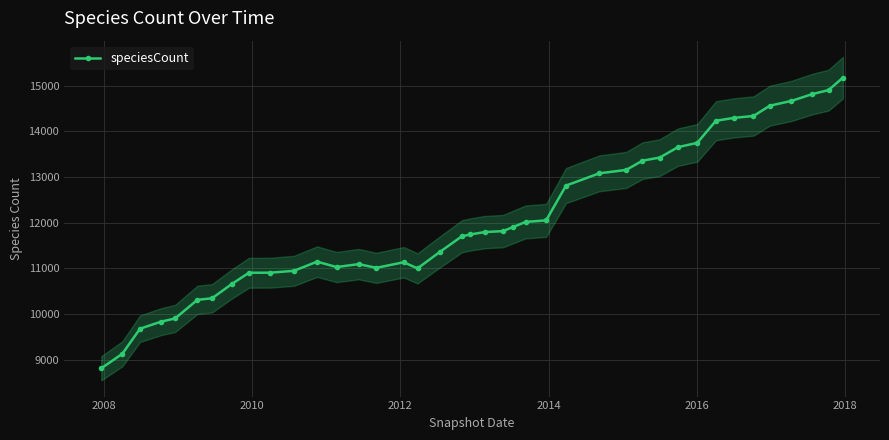

Reading left to right, what are all the values shown in this chart?

8814	9132	9680	9836	9905	10312	10346	10666	10904	10906	10947	11147	11029	11093	11012	11134	11000	11356	11703	11742	11794	11815	11903	12016	12050	12811	13079	13154	13356	13424	13652	13746	14229	14293	14333	14559	14663	14812	14899	15172